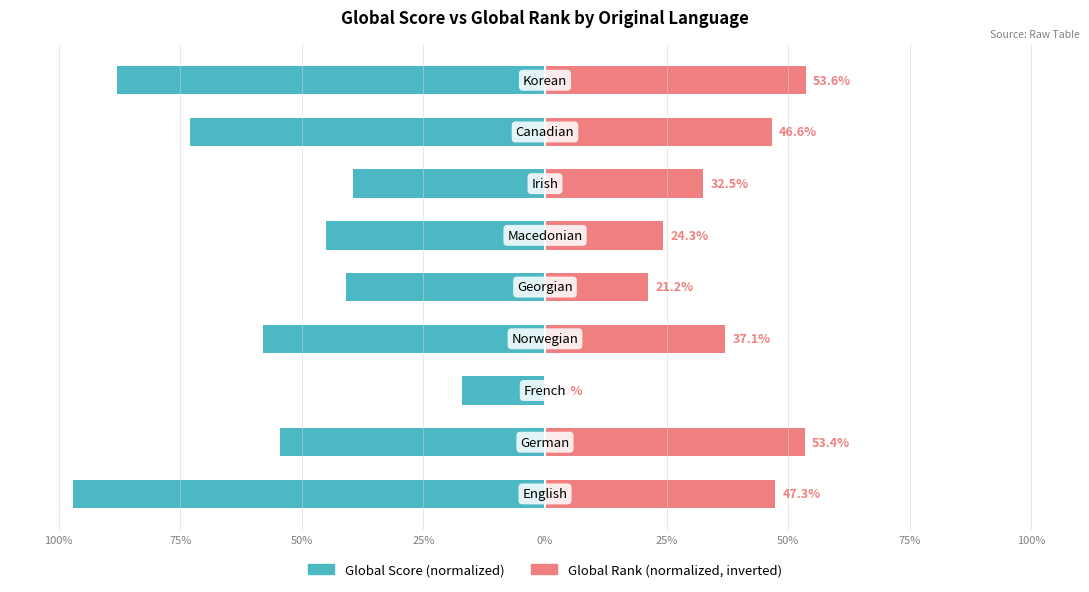

Read the Global Rank (normalized, inverted) value at 75%.

46.6